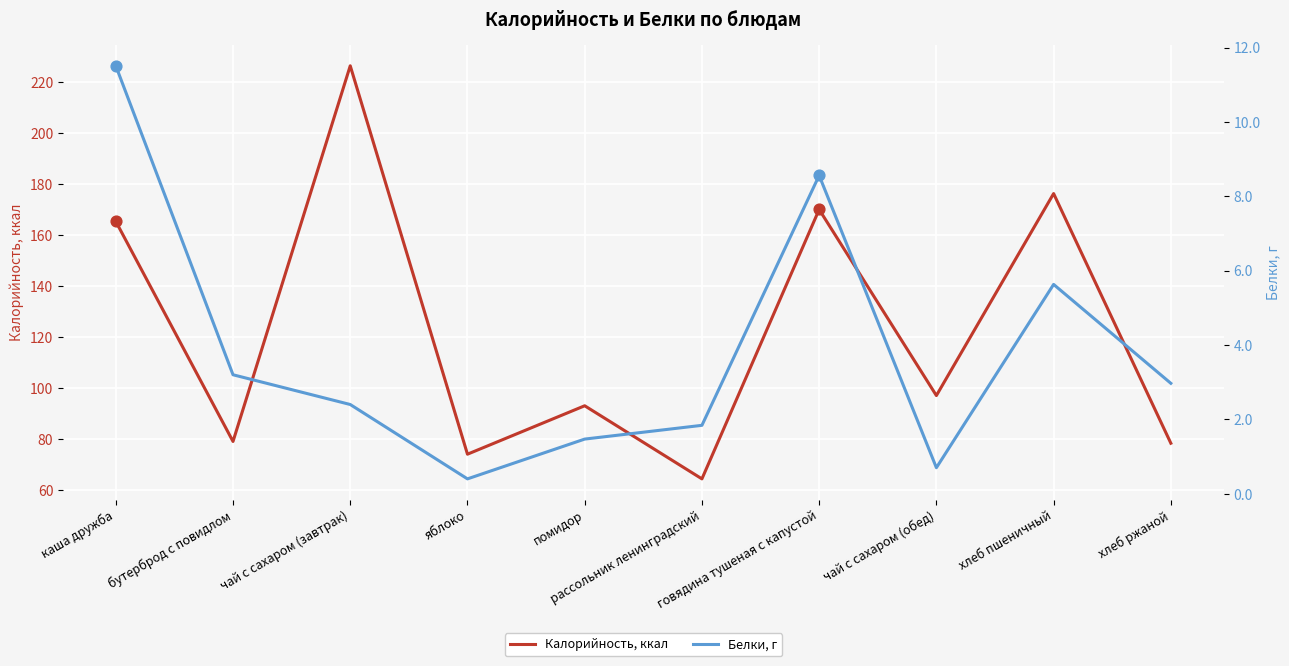

Which series contains the highest Y value?

Калорийность, ккал